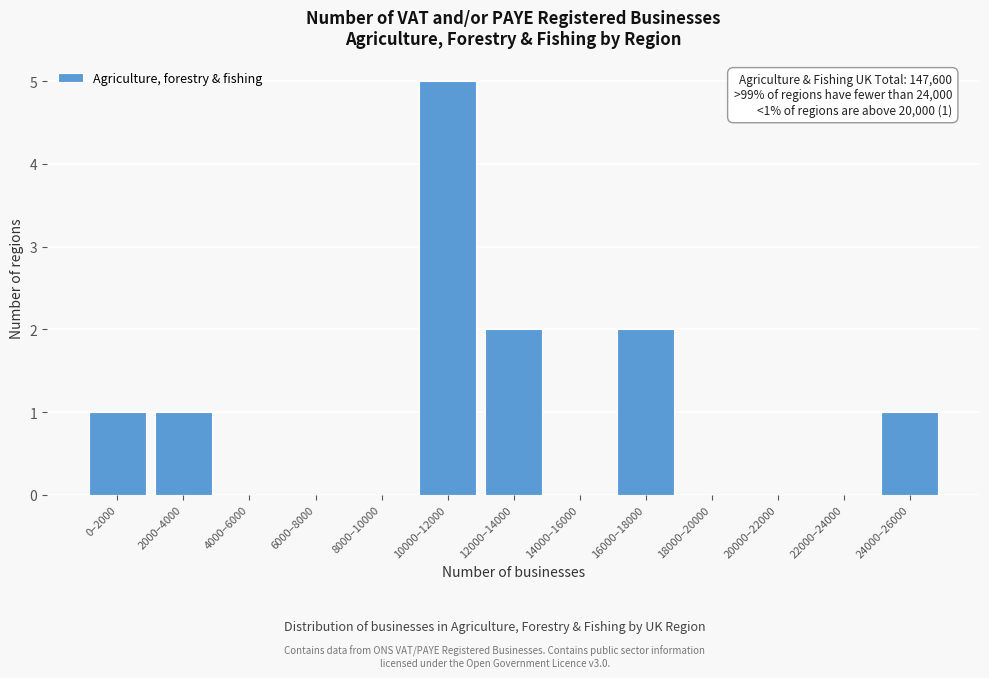

Reading left to right, extract all data points from this chart.

0–2000=1	2000–4000=1	4000–6000=0	6000–8000=0	8000–10000=0	10000–12000=5	12000–14000=2	14000–16000=0	16000–18000=2	18000–20000=0	20000–22000=0	22000–24000=0	24000–26000=1